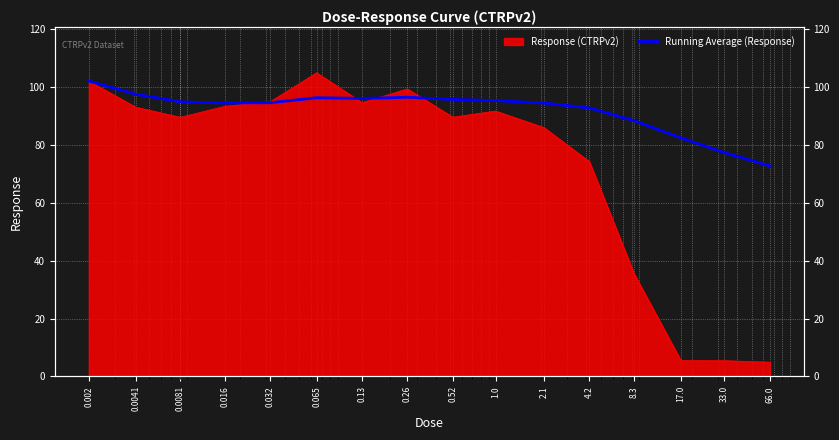

What is the difference between the values at 0.065 and 2.1?

1.8